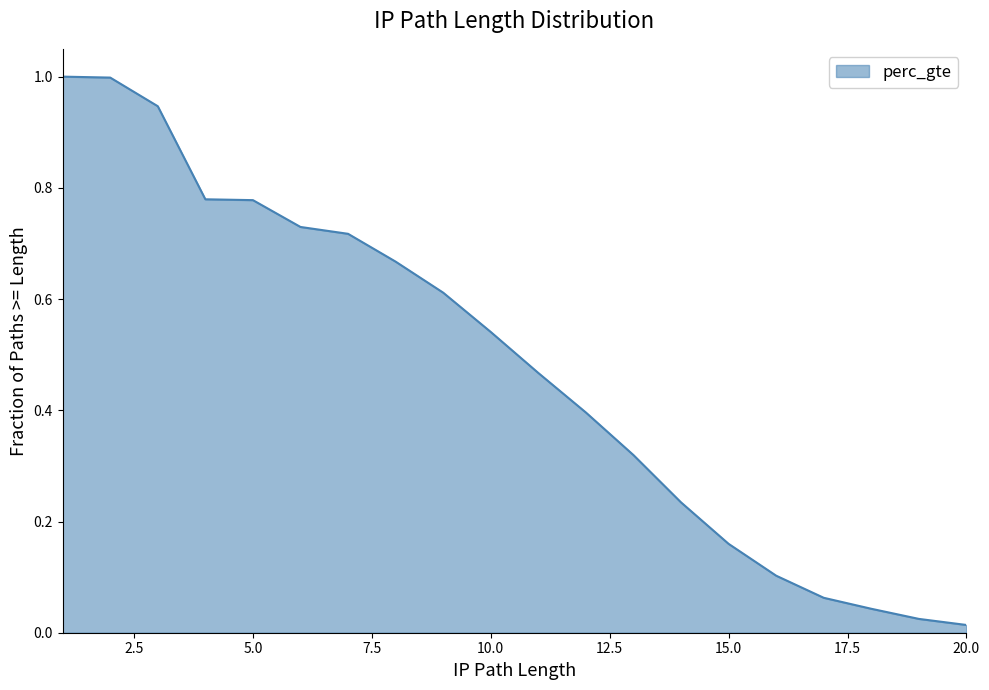

What is the greatest value displayed?

1.0